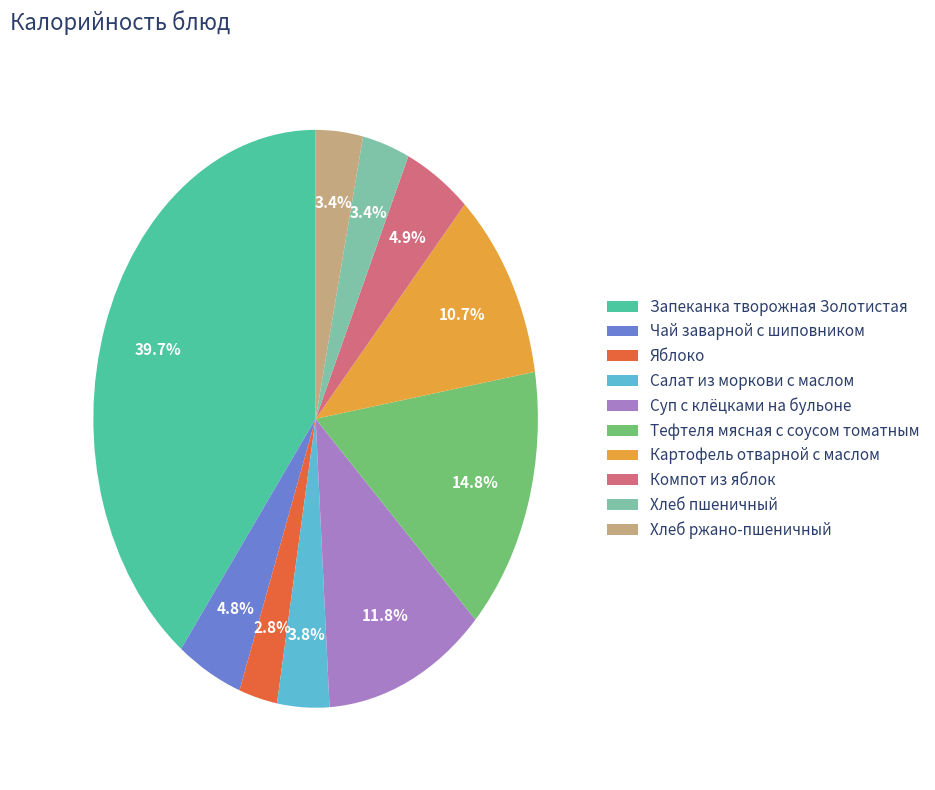

What percentage is the Чай заварной с шиповником slice, to the nearest percent?

5%